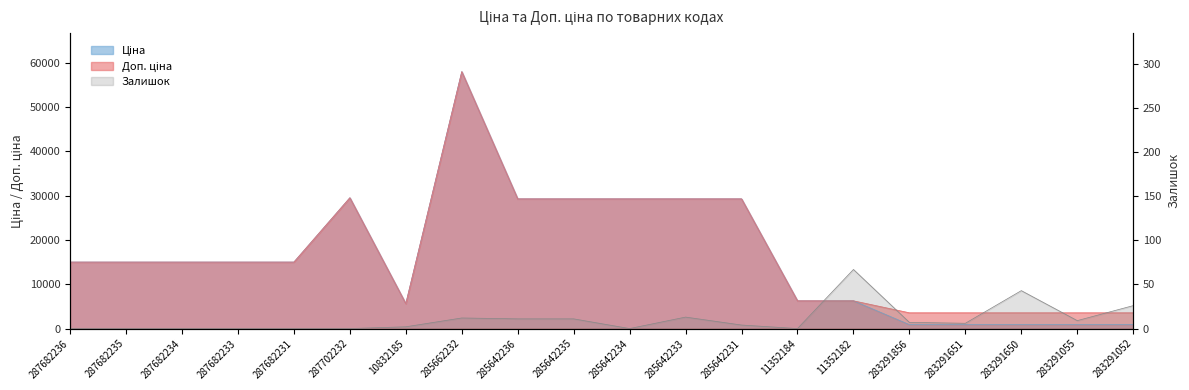

What position from the left is 283291055?

19